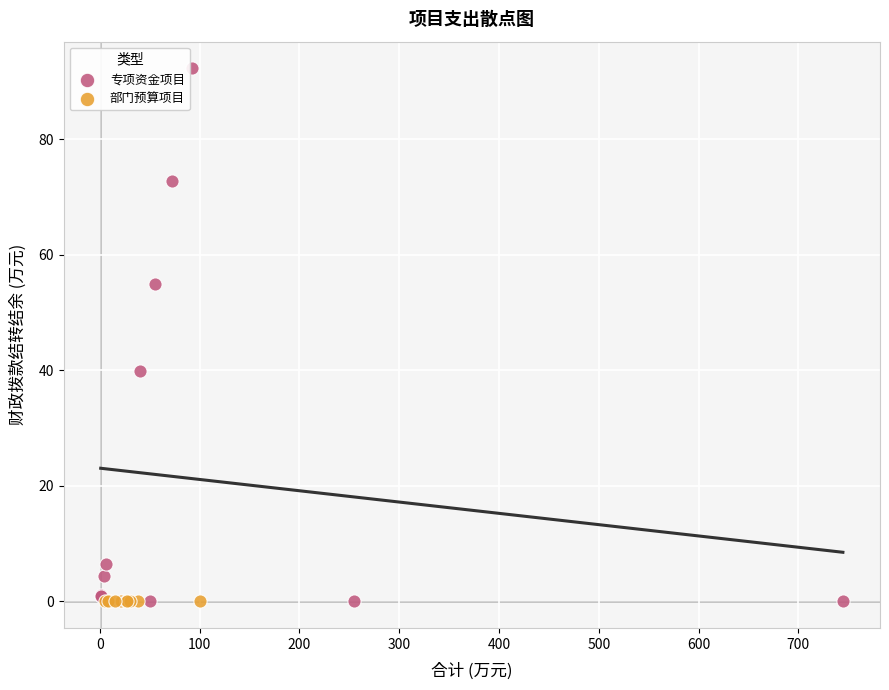

Which series contains the highest Y value?

专项资金项目